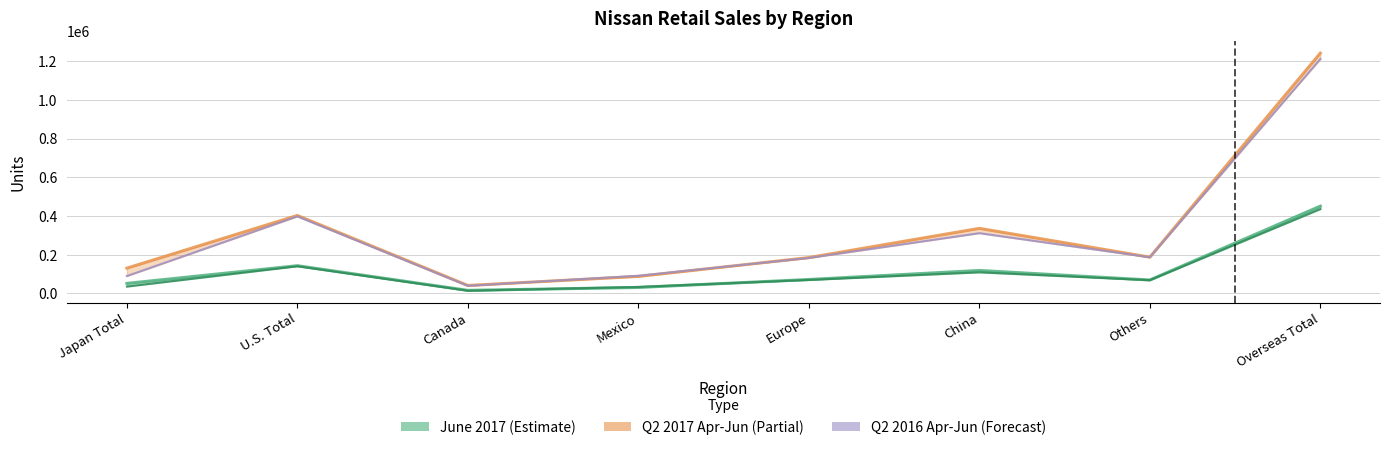

Is this an area chart (filled region under the line)?

No